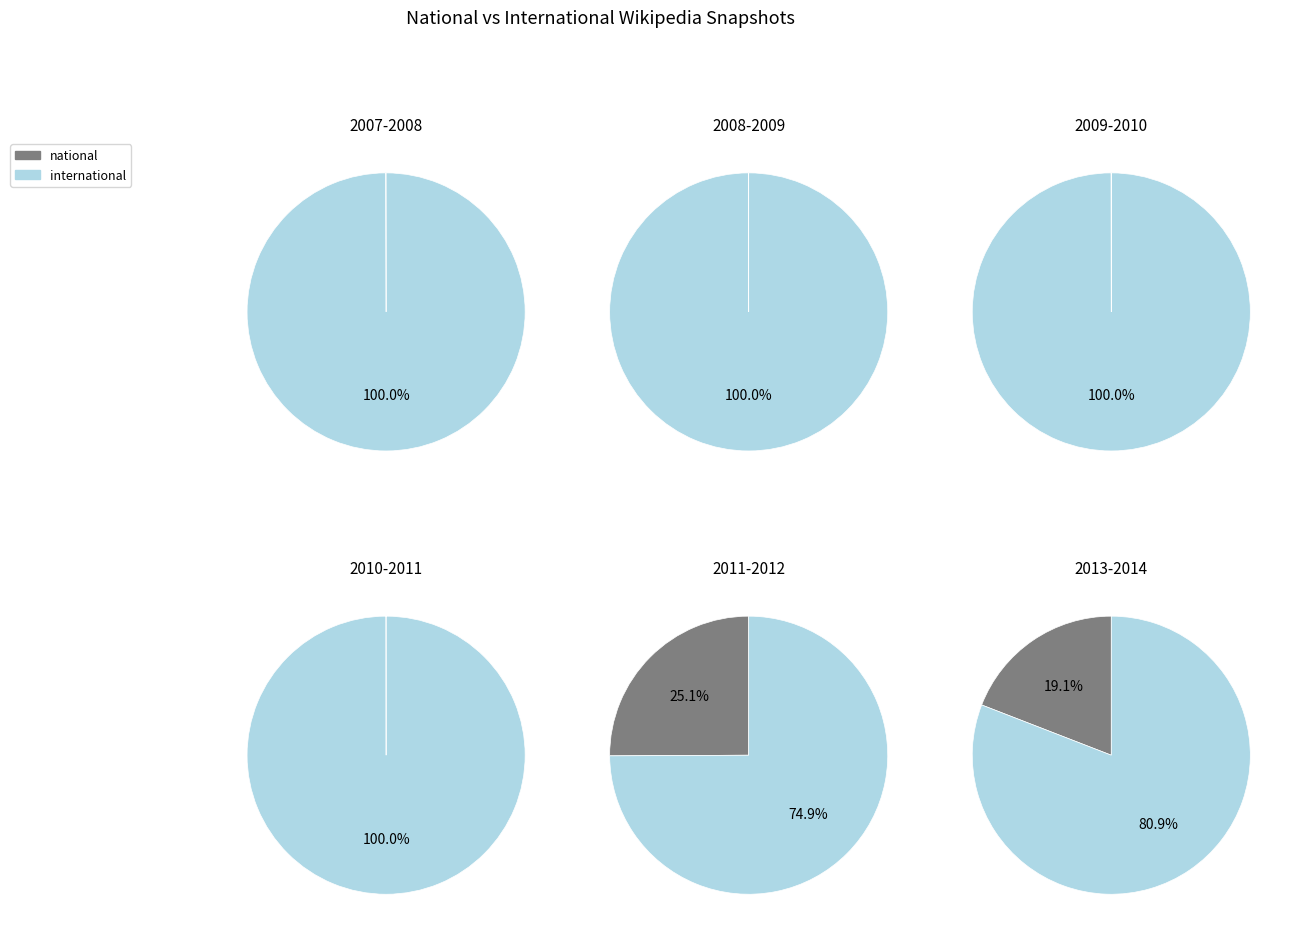

Is 2008-10-10 the majority of the pie?

No